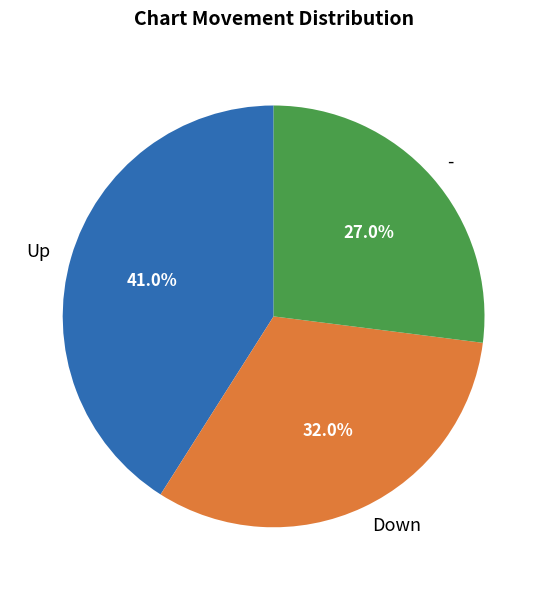

Does Down represent more than half of the total?

No